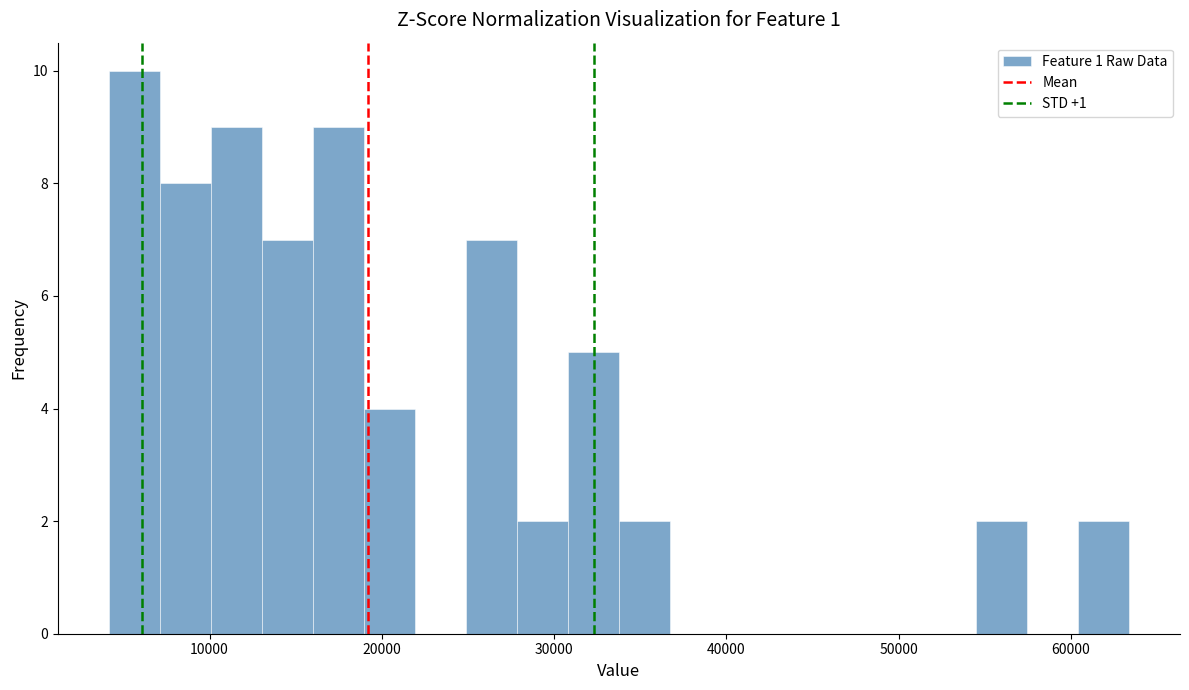

Read against the x-axis, roughly where is the centre of the tallest bar?

6000